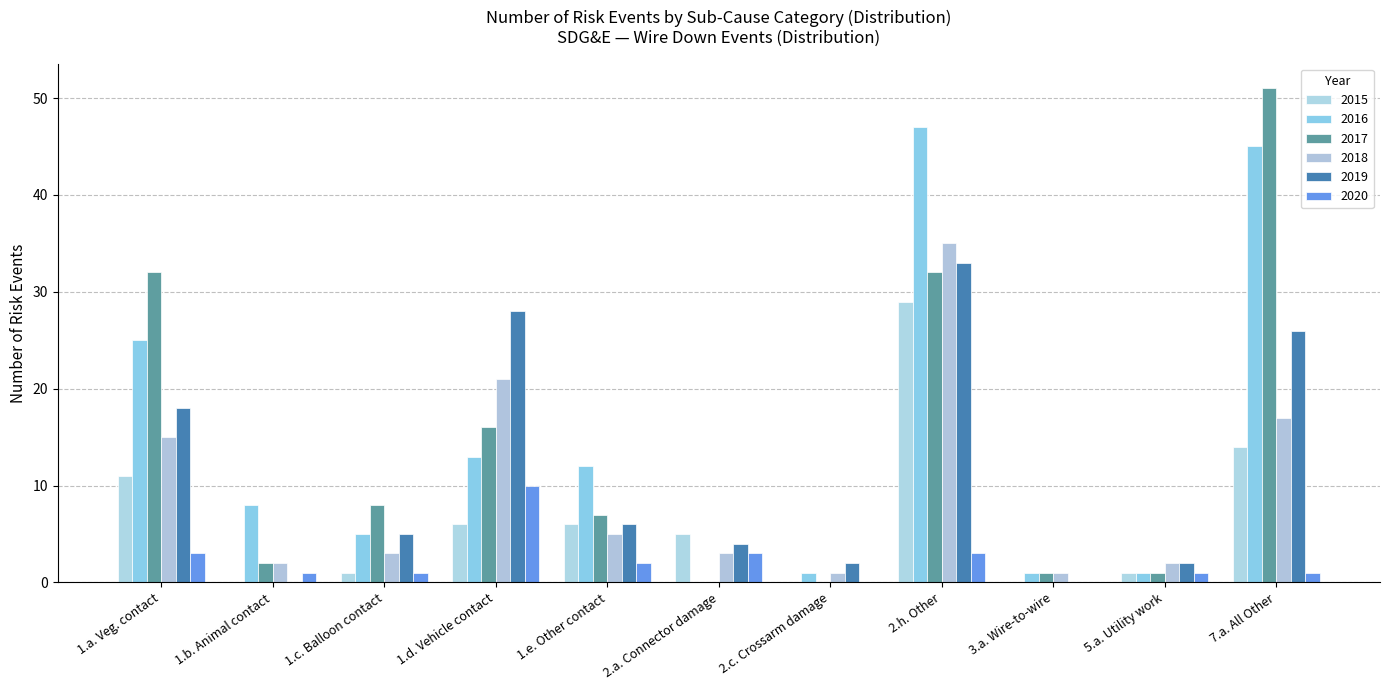

Reading left to right, transcribe all the data shown in this chart.

2015: 11	0	1	6	6	5	0	29	0	1	14
2016: 25	8	5	13	12	0	1	47	1	1	45
2017: 32	2	8	16	7	0	0	32	1	1	51
2018: 15	2	3	21	5	3	1	35	1	2	17
2019: 18	0	5	28	6	4	2	33	0	2	26
2020: 3	1	1	10	2	3	0	3	0	1	1